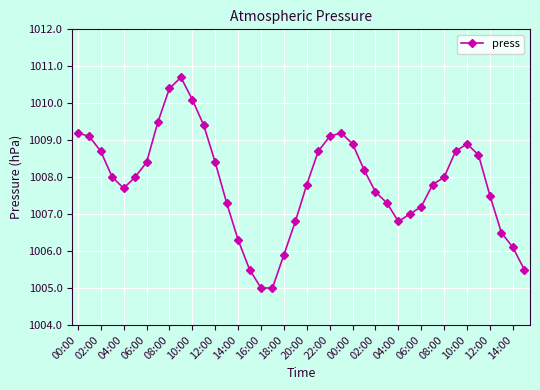

What is the maximum value shown in the chart?

1010.7